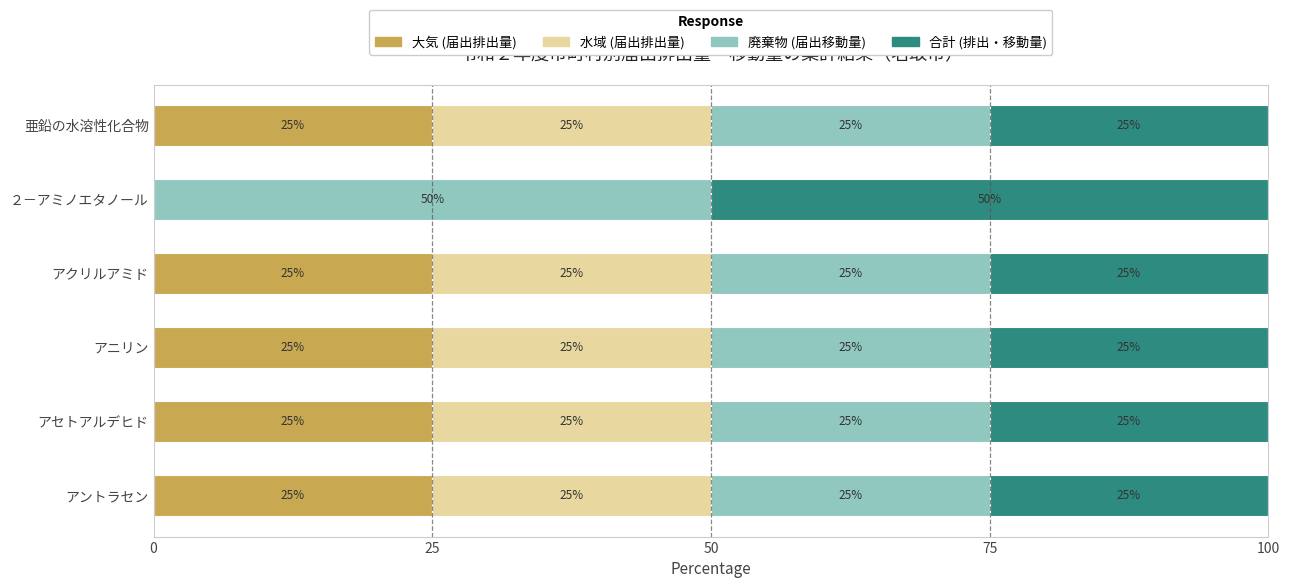

At which label is 大気 (届出排出量) closest to 12?

２－アミノエタノール